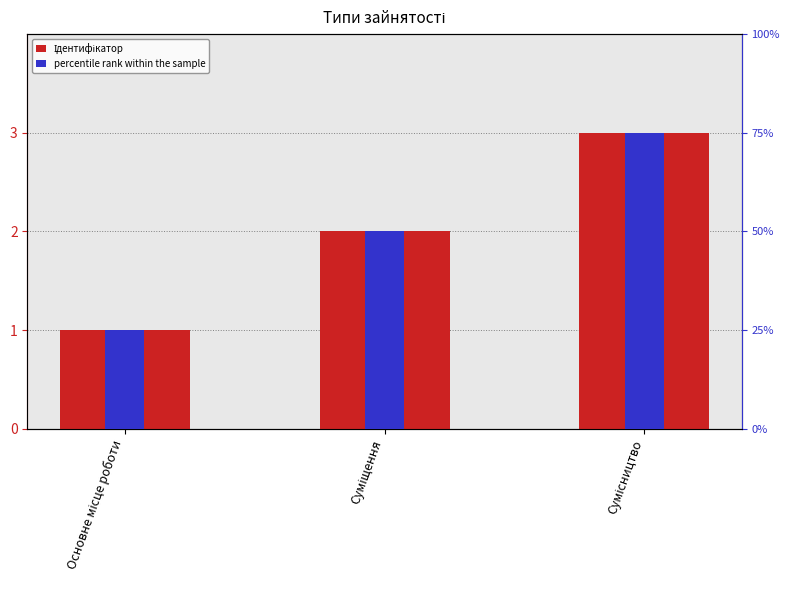

What is the difference between the highest and lowest values at Сумісництво?

2.2